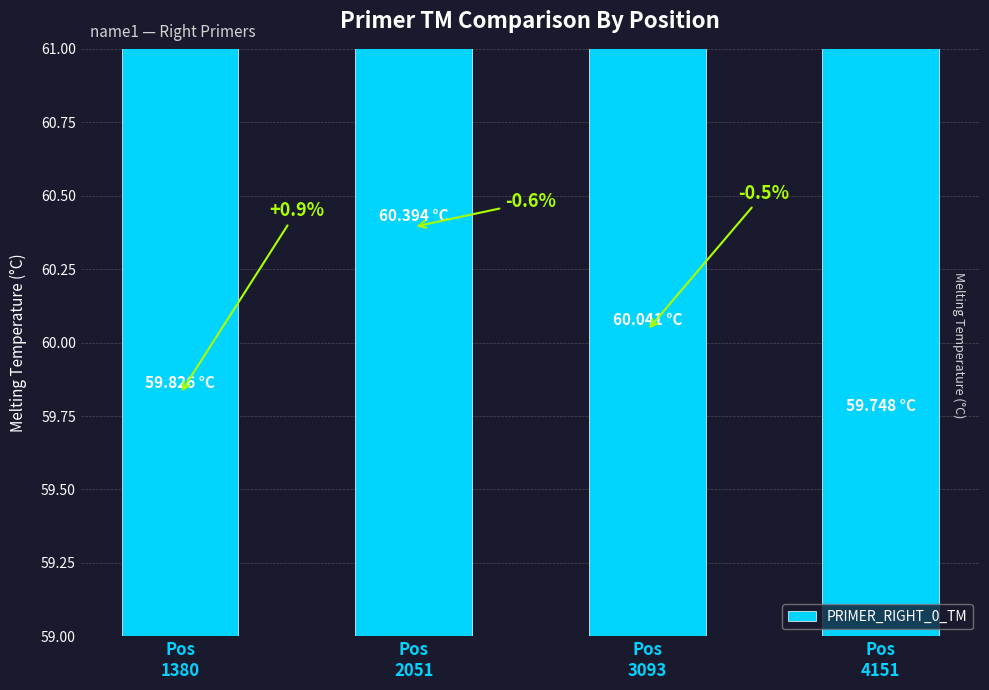

At which label is the value closest to 60?

Pos
3093